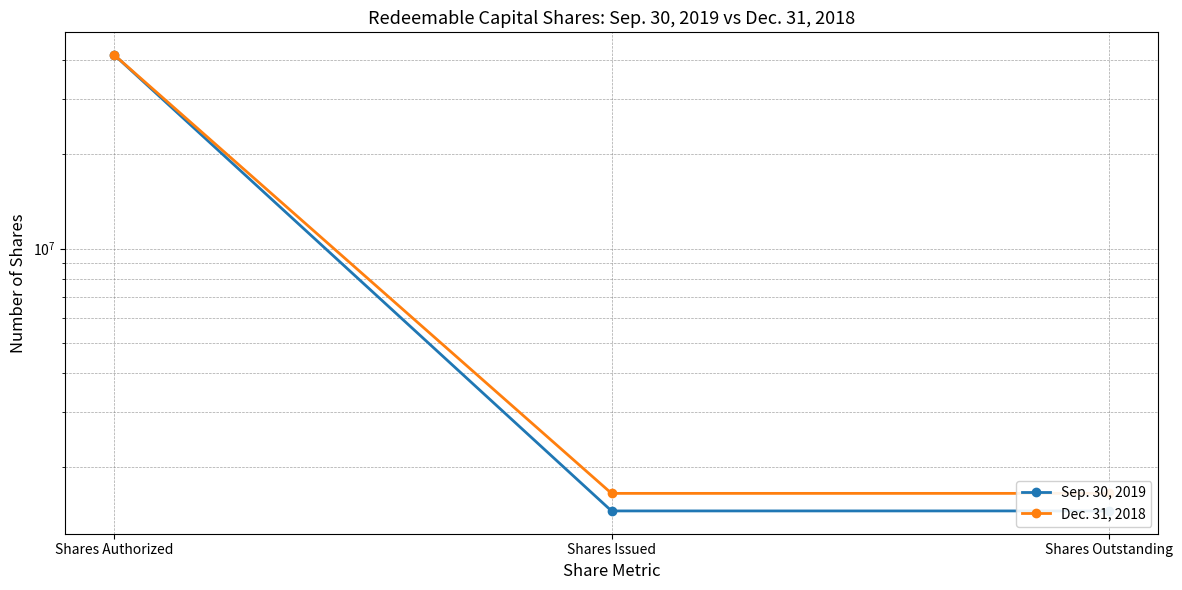

Rank the series at Shares Outstanding from highest to lowest value.

Dec. 31, 2018, Sep. 30, 2019